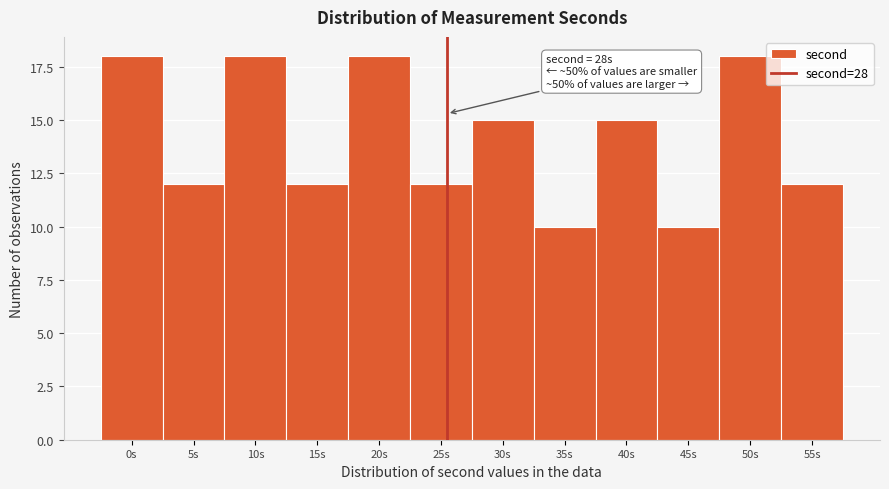

Reading left to right, list all the values displayed in this chart.

18	12	18	12	18	12	15	10	15	10	18	12